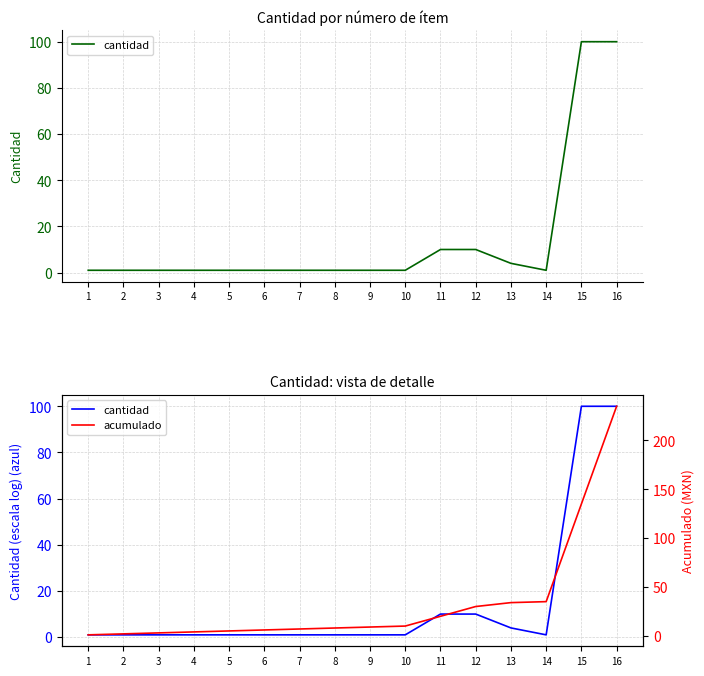

At 13, list the series in order from smallest to largest.

cantidad, acumulado